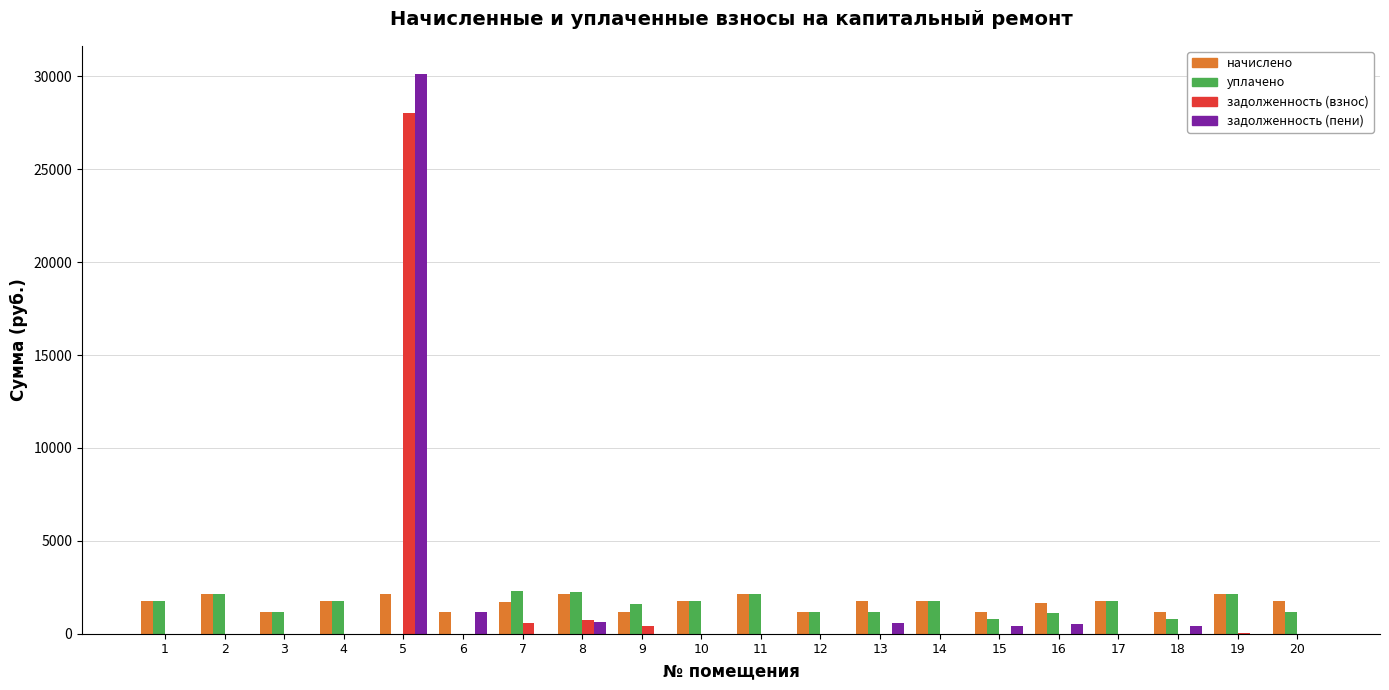

Is the value of уплачено at 16 greater than the value of задолженность (взнос) at 9?

Yes